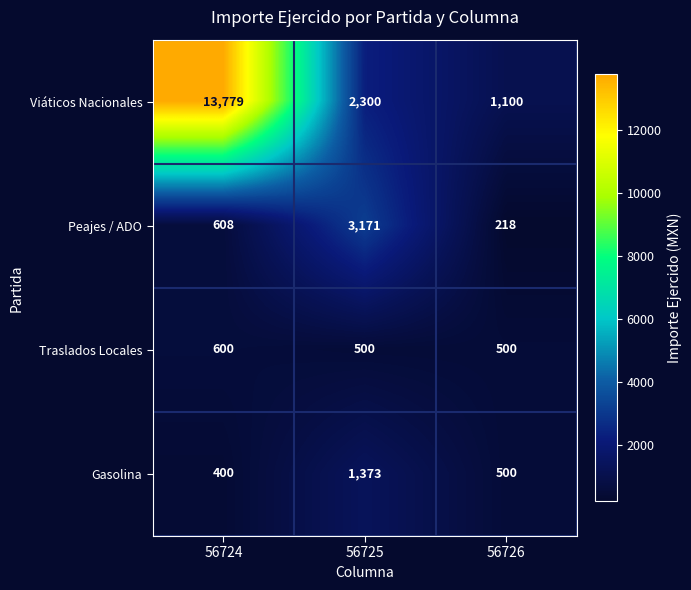

What is the total value across all series at 56725?

7344